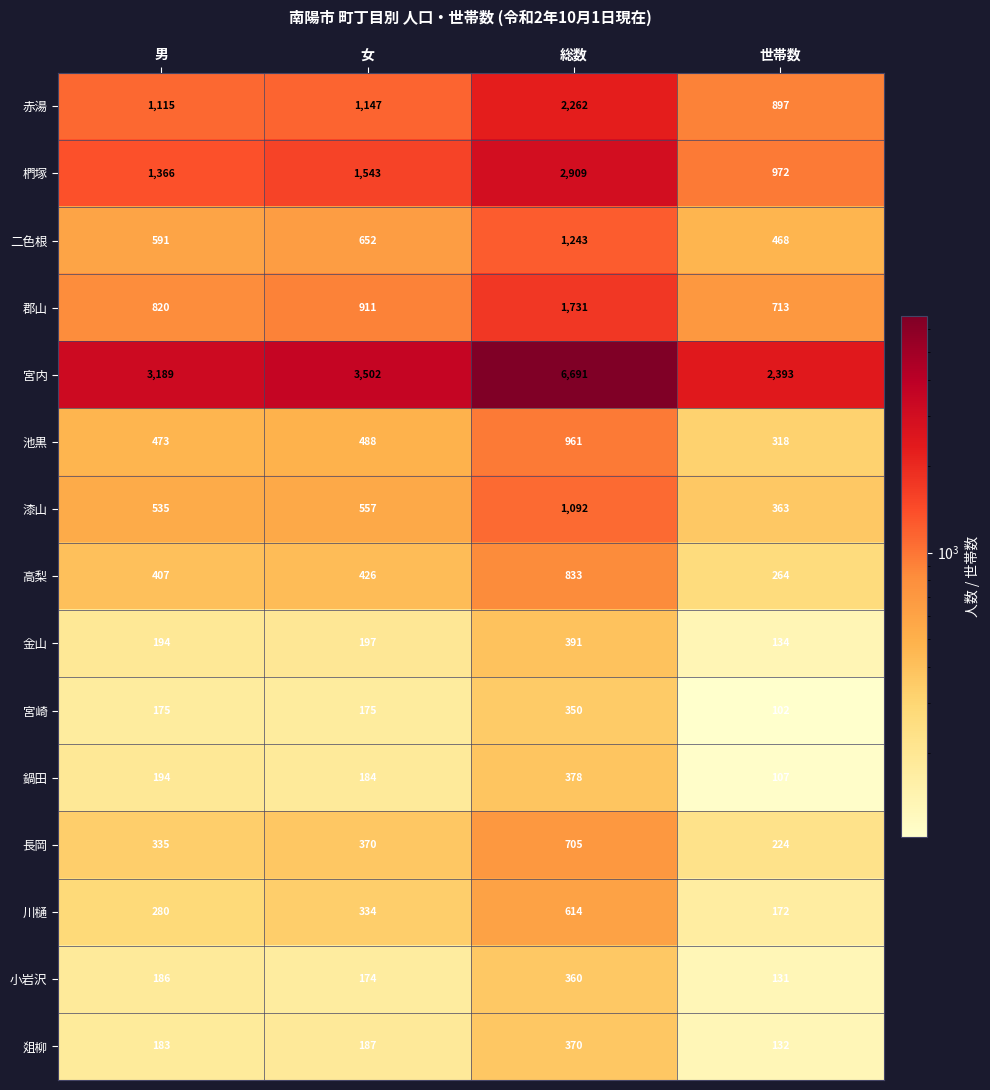

What is the sum of the 二色根 values at 女 and 世帯数?

1120